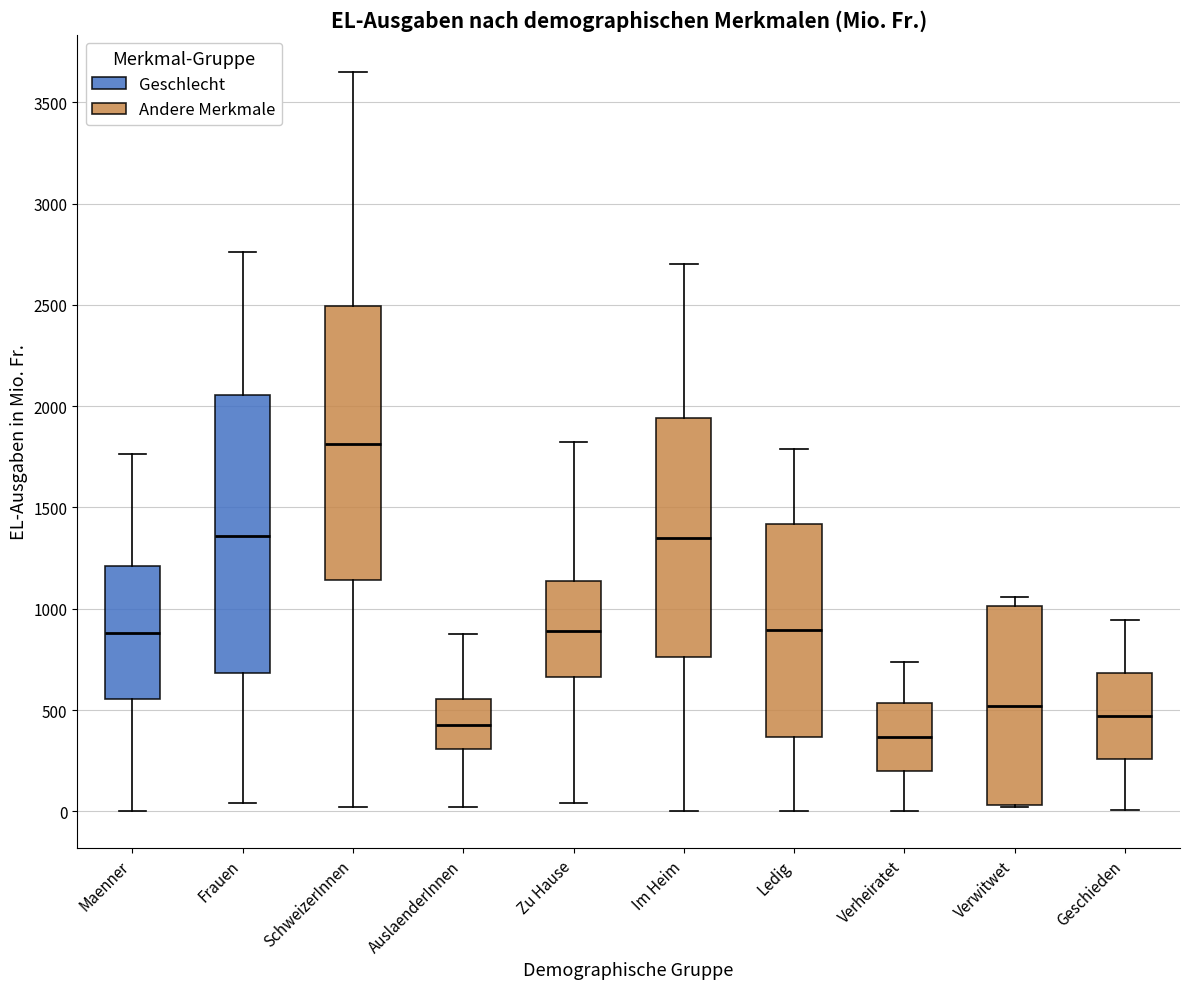

Where does the upper whisker of the box for Im Heim end on the y-axis? The values are not printed on the chart, so give them approximately, as read against the axis.

2700